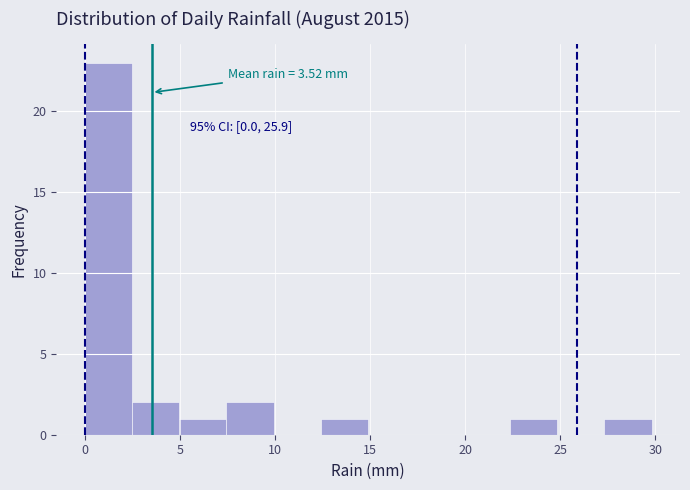

Over which range of the x-axis is the bar tallest?

0.0 to 2.5